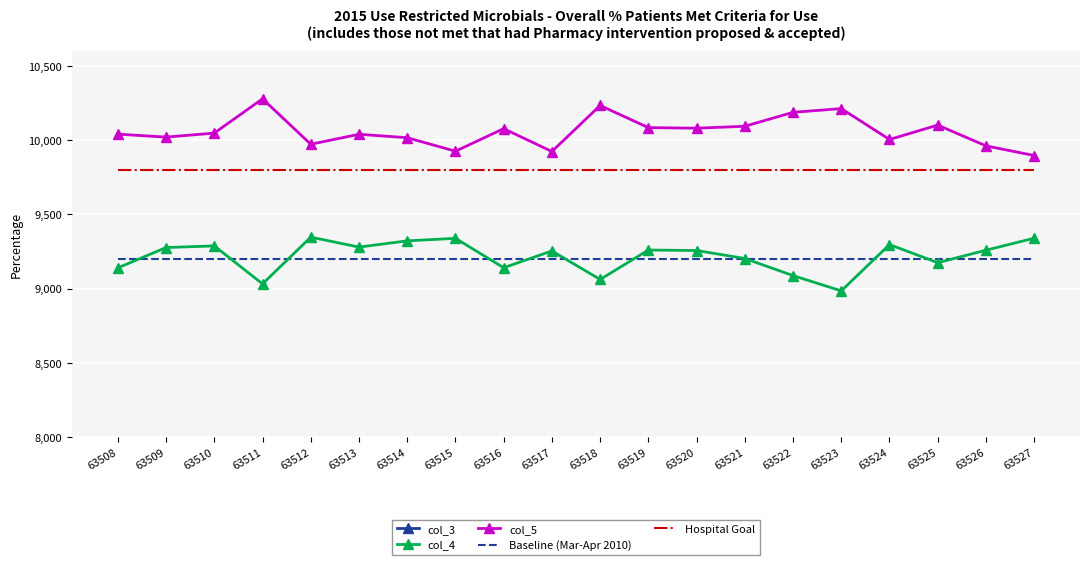

How many data points in col_3 are above 716454?

9